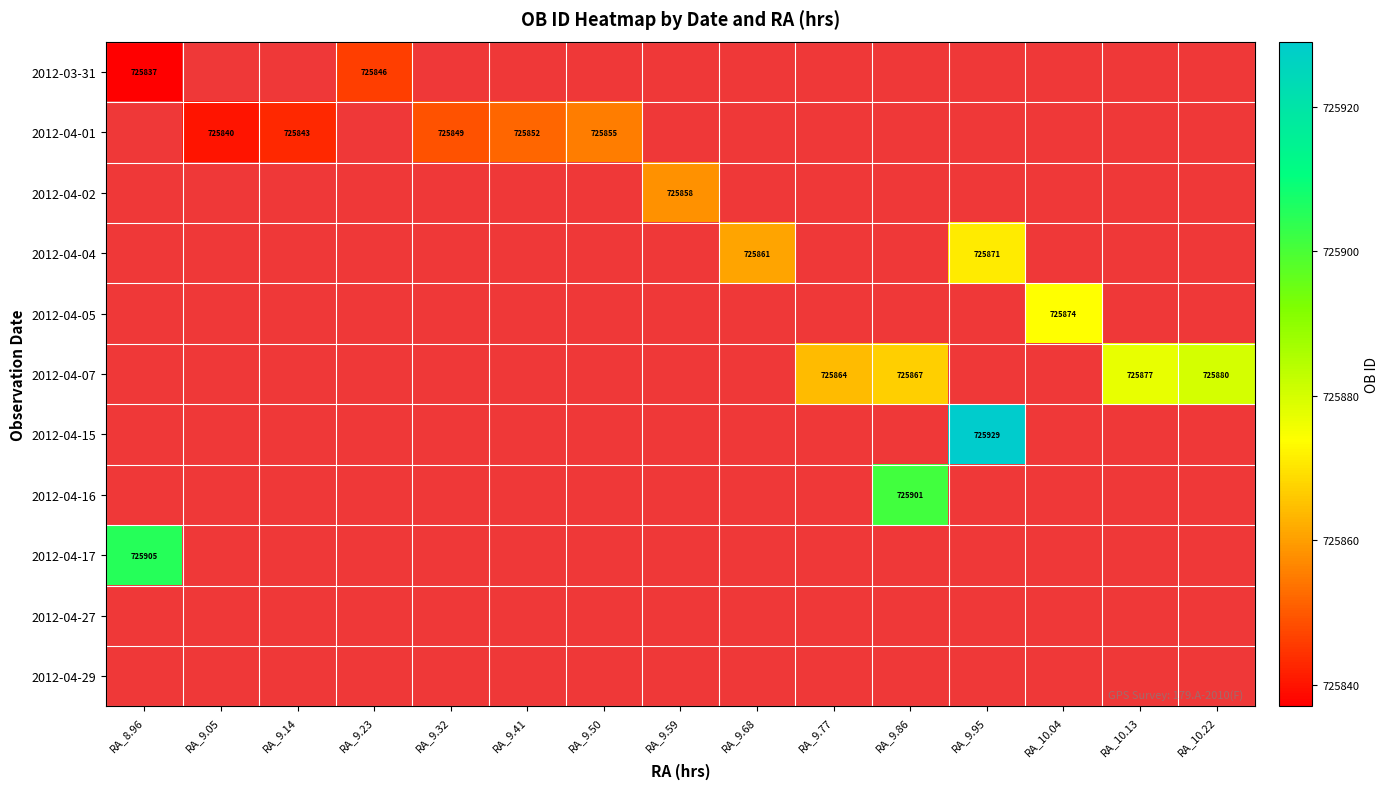

The value of 2012-04-16 at RA_9.86 is 725901. True or false?

True